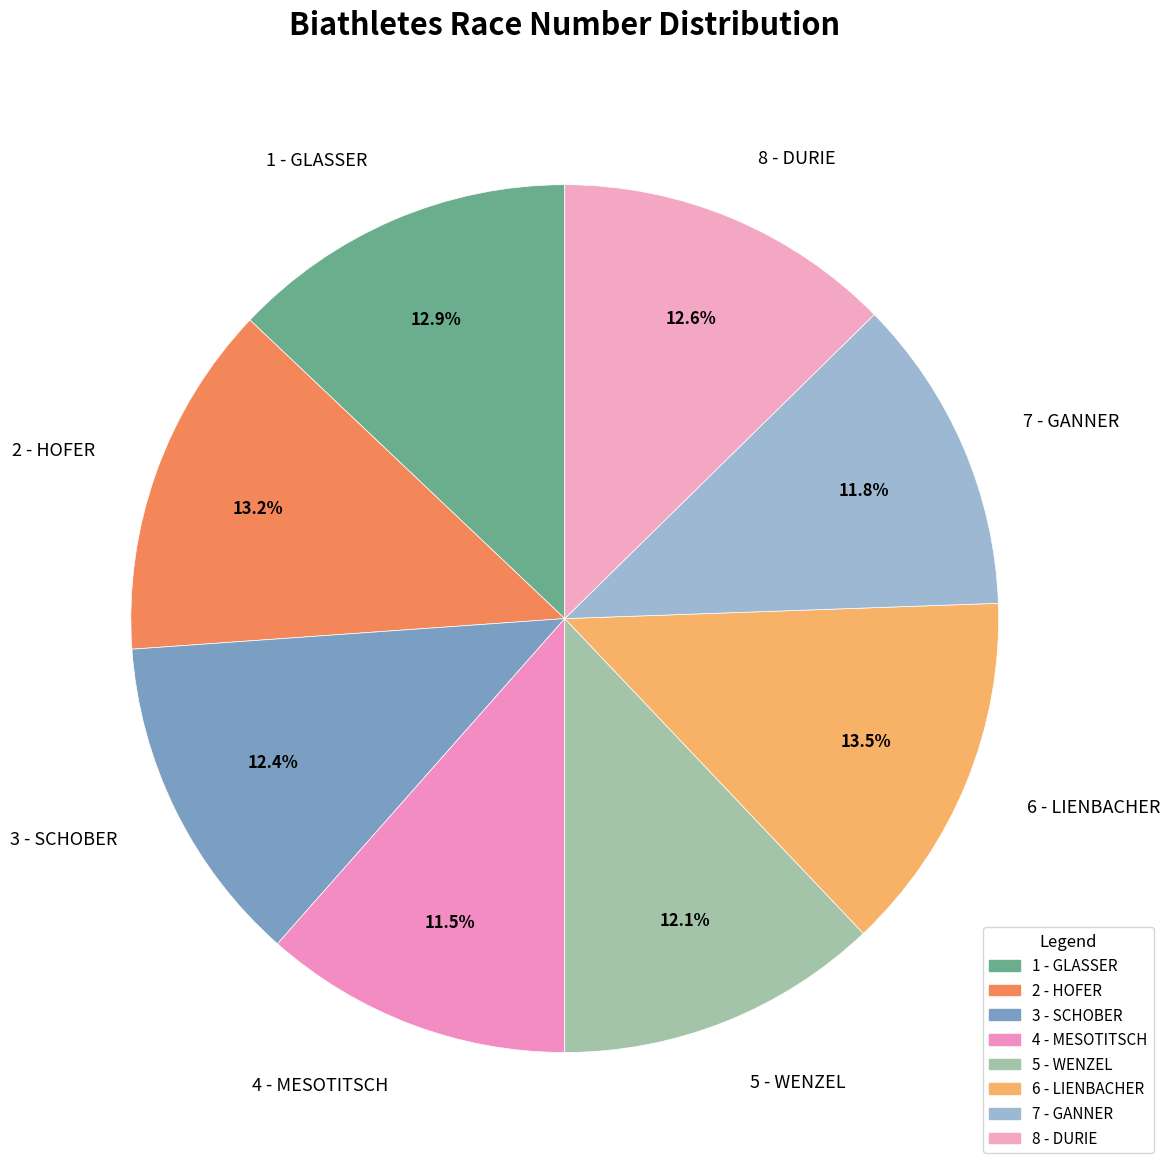

Rank the categories by value from highest to lowest.

6 - LIENBACHER, 2 - HOFER, 1 - GLASSER, 8 - DURIE, 3 - SCHOBER, 5 - WENZEL, 7 - GANNER, 4 - MESOTITSCH